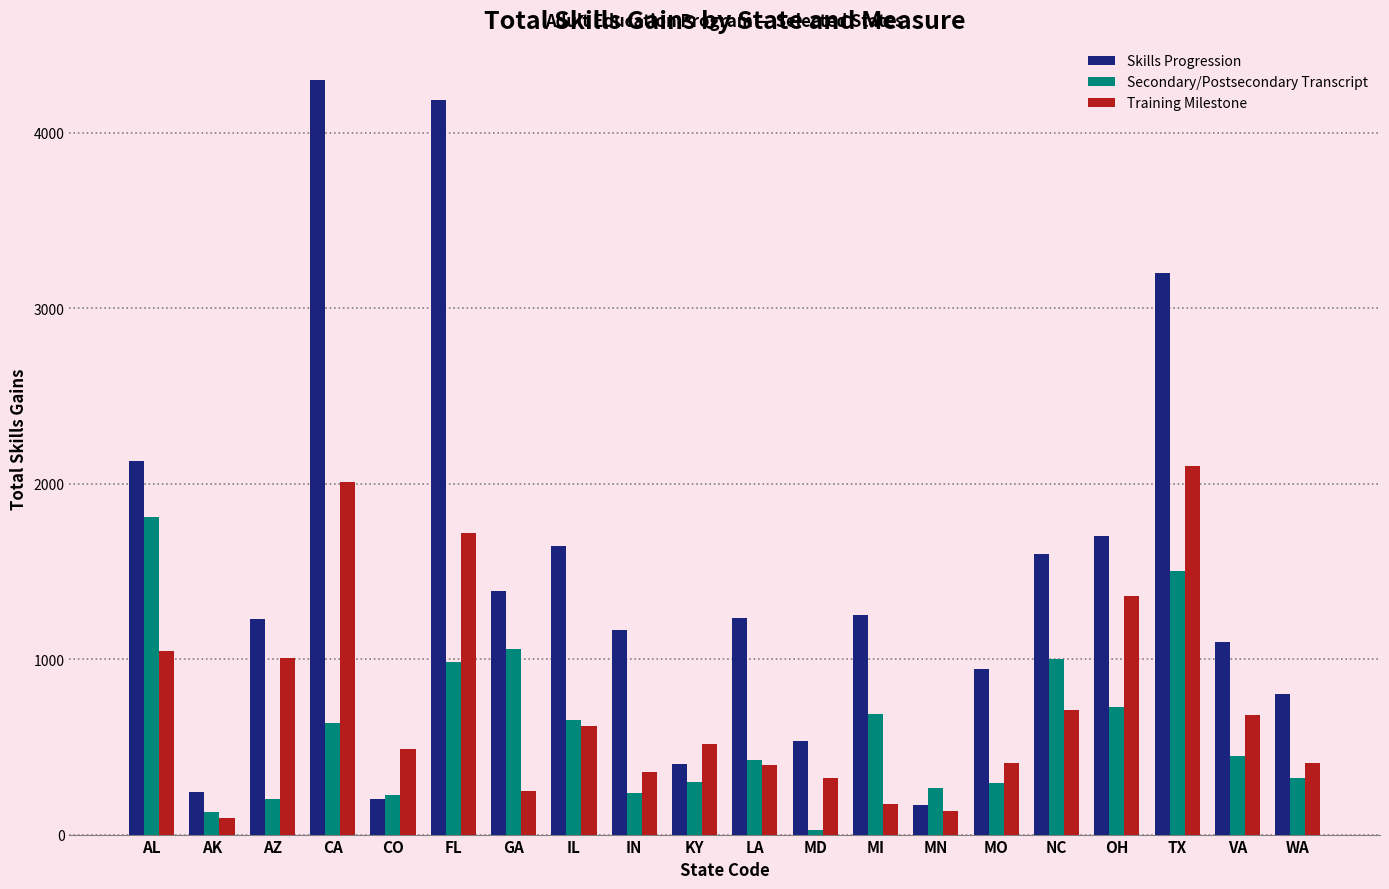

Are the bars grouped side by side (vs. stacked)?

Yes